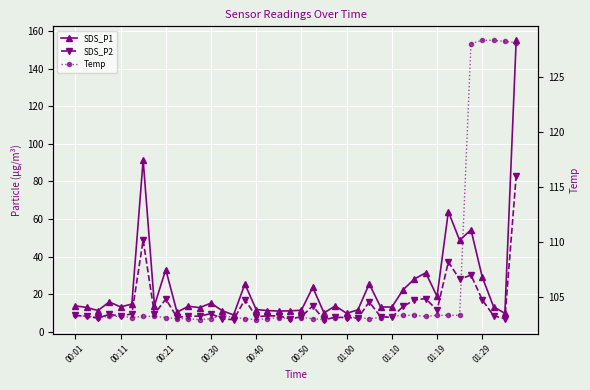

At which category is the sum across all series the highest?

39